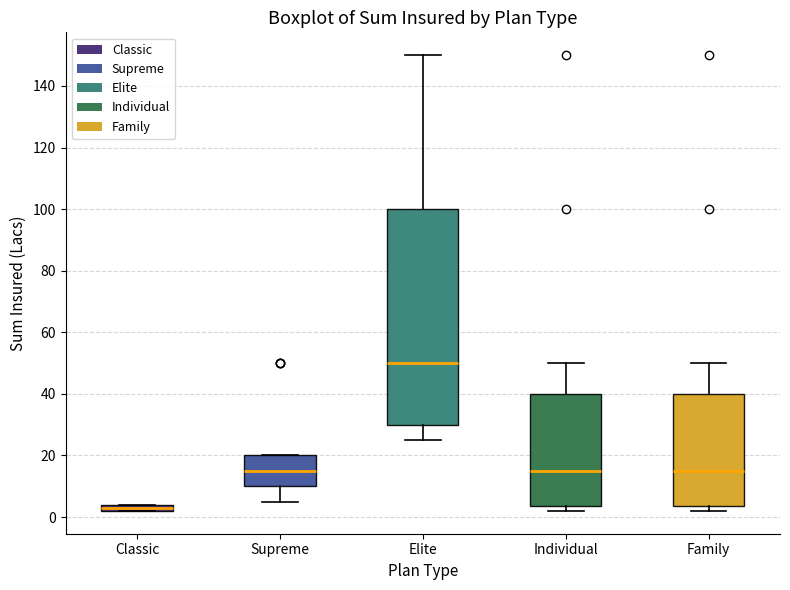

Which box's median line is the lowest?

Classic